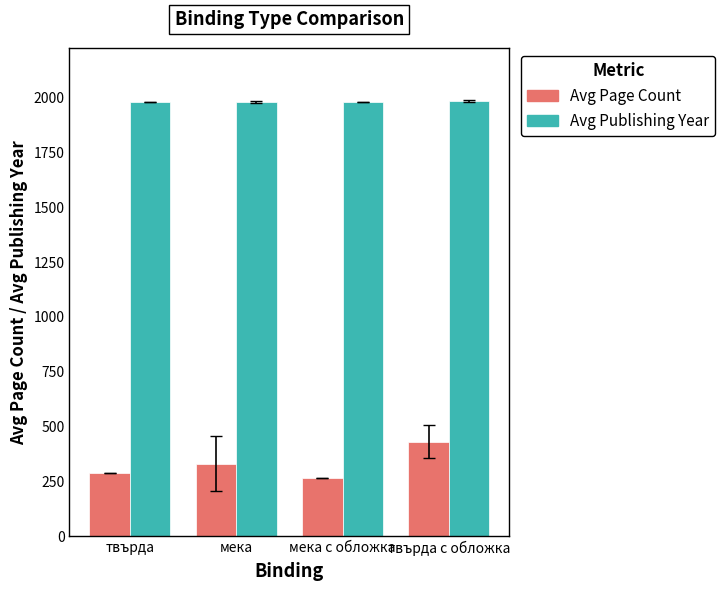

At how many categories does at least one series exceed 330?

4